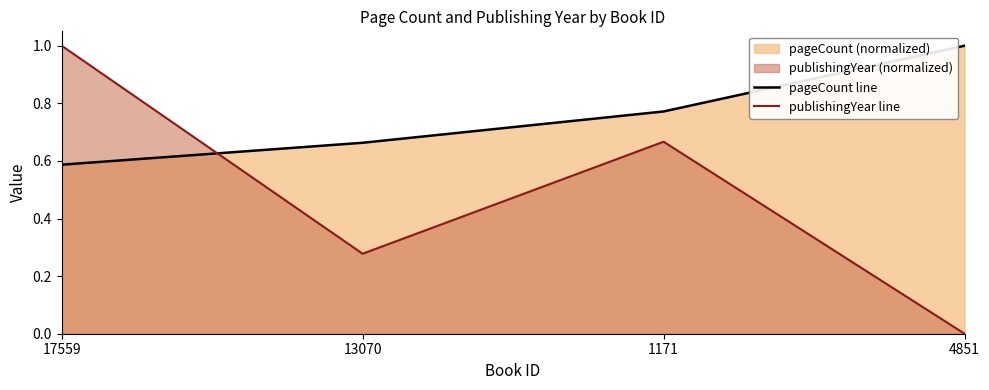

What is the total value across all series at 13070?

0.9